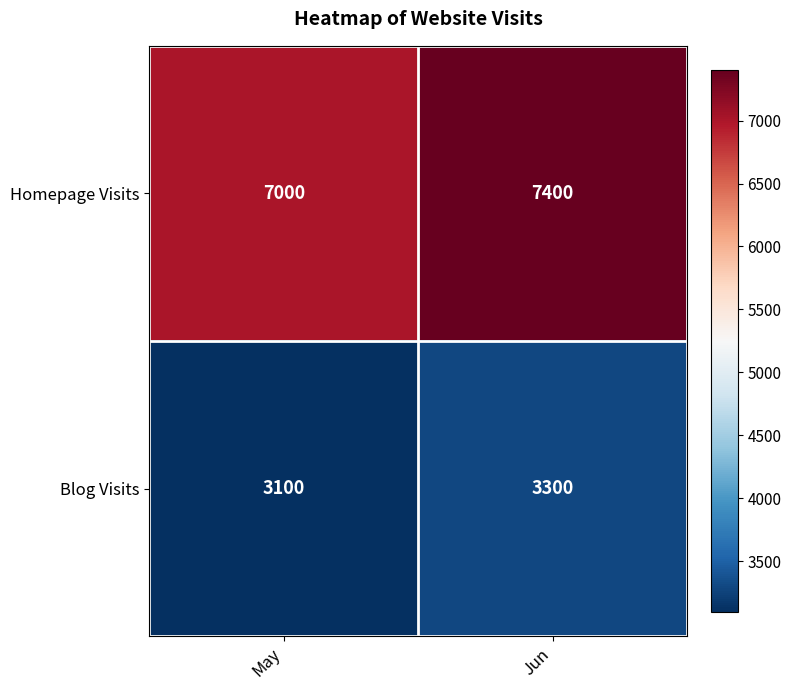

Is it true that Homepage Visits equals 7000 at May?

True